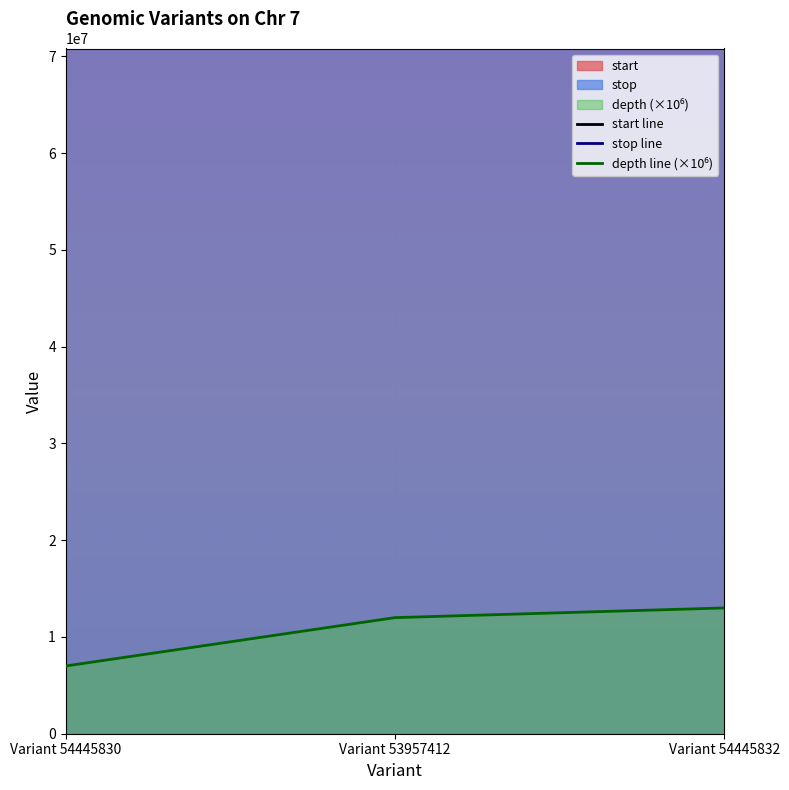

Does the chart display data point markers on the line(s)?

No